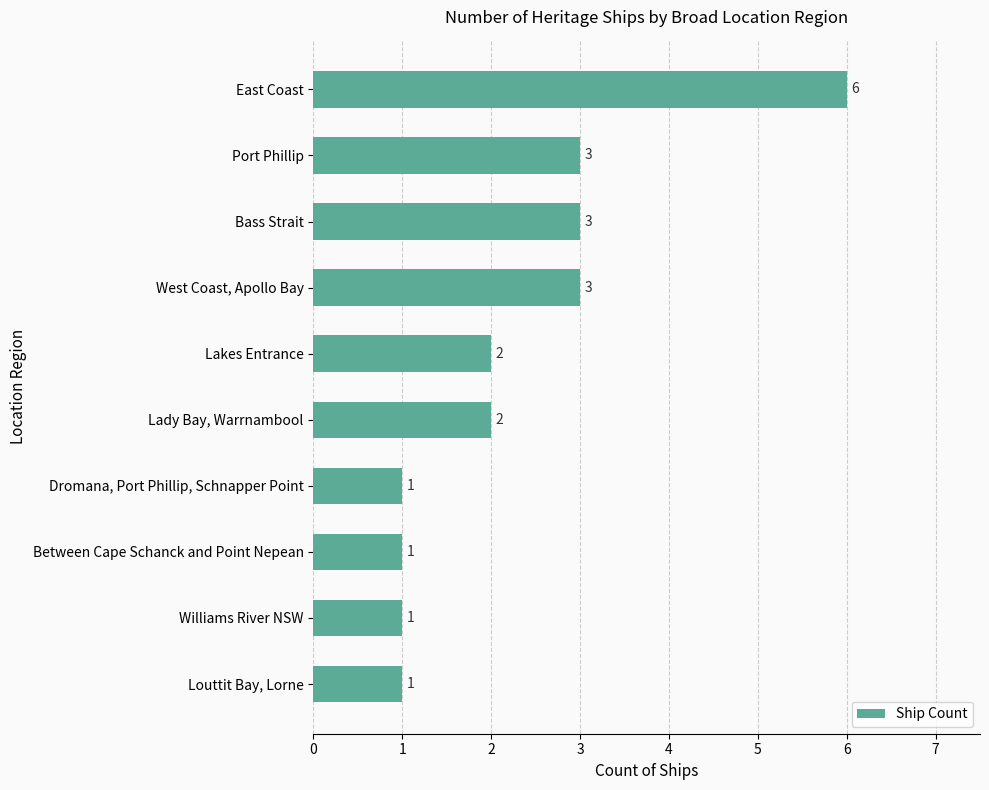

What is the change in value from Dromana, Port Phillip, Schnapper Point to Bass Strait?

+2